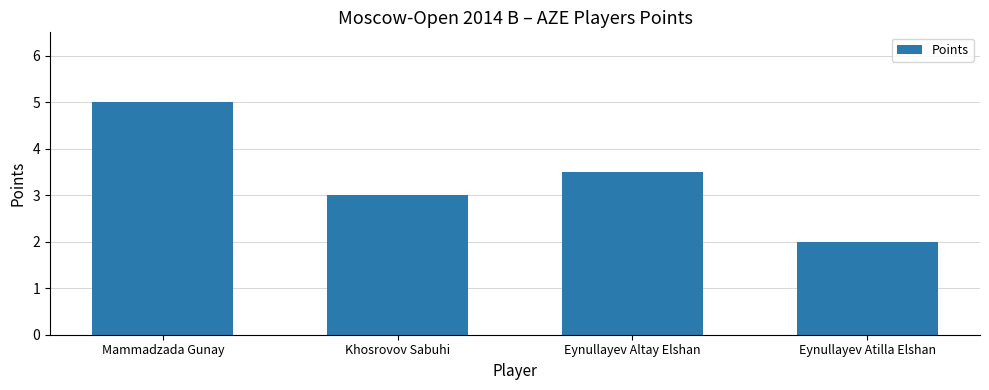

How many bars are there in total?

4